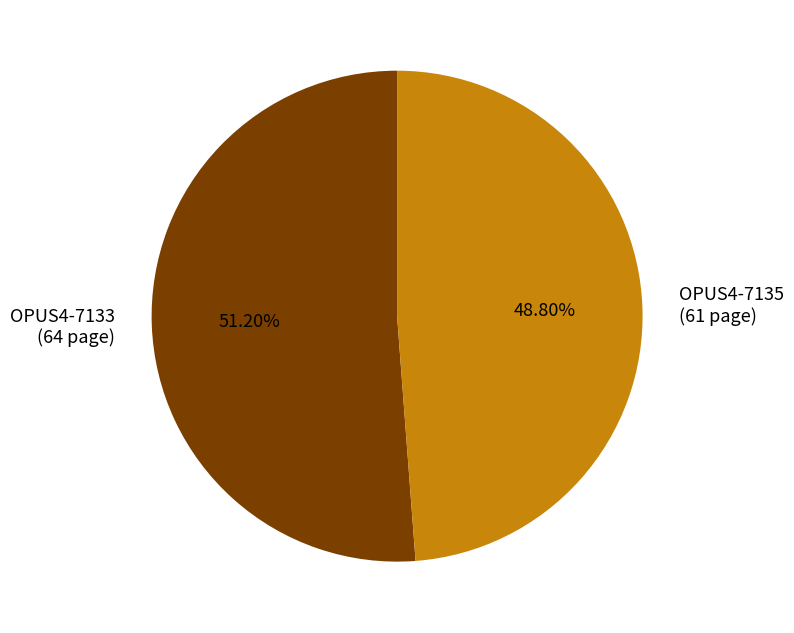

To the nearest percent, what is the difference between the OPUS4-7135 and OPUS4-7133 slice percentages?

2%